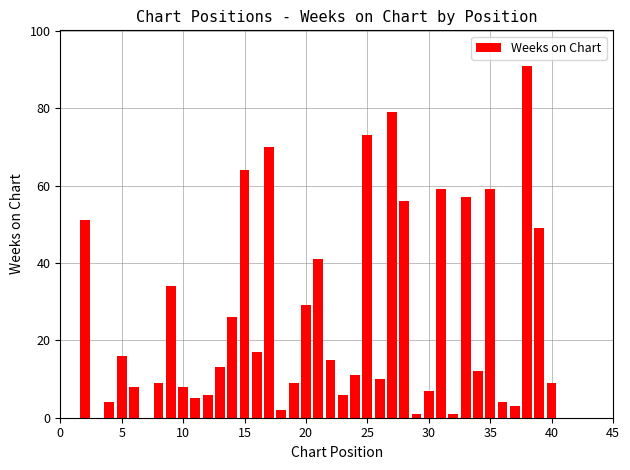

What is the maximum value shown in the chart?

91